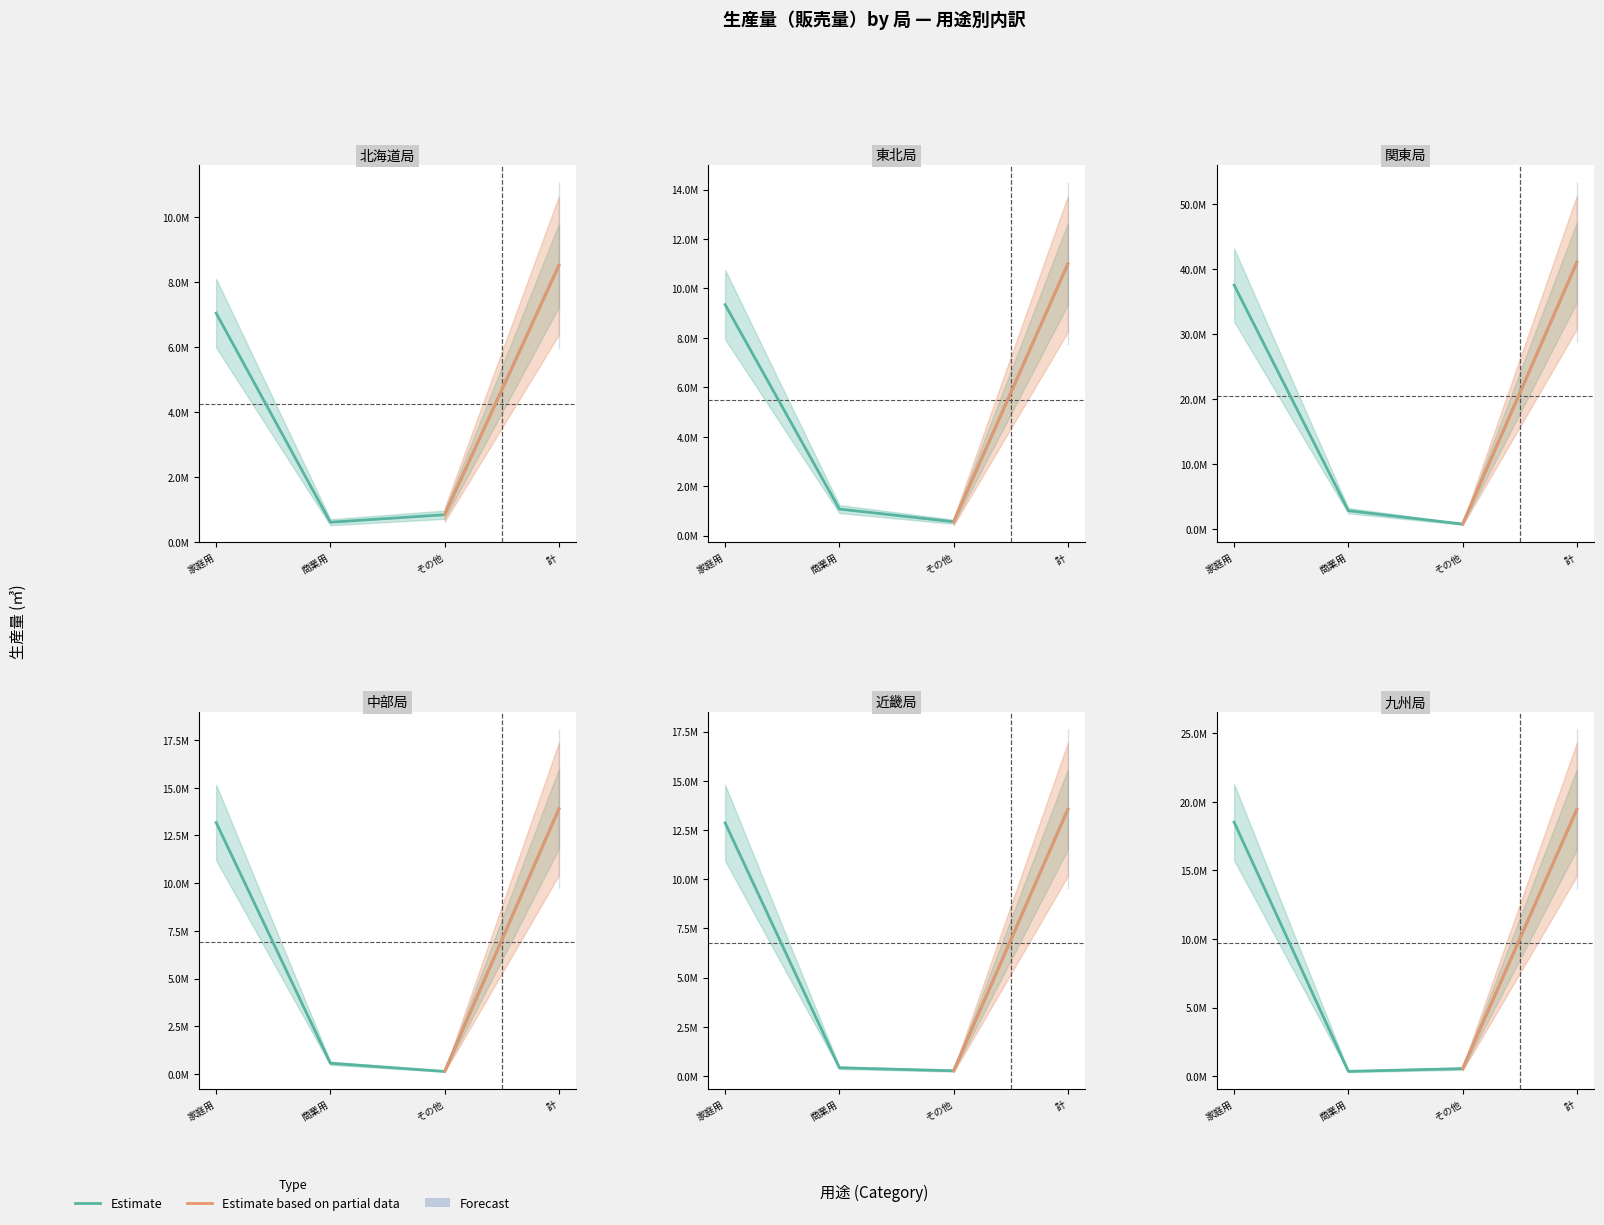

Which label corresponds to the smallest value in the chart?

その他